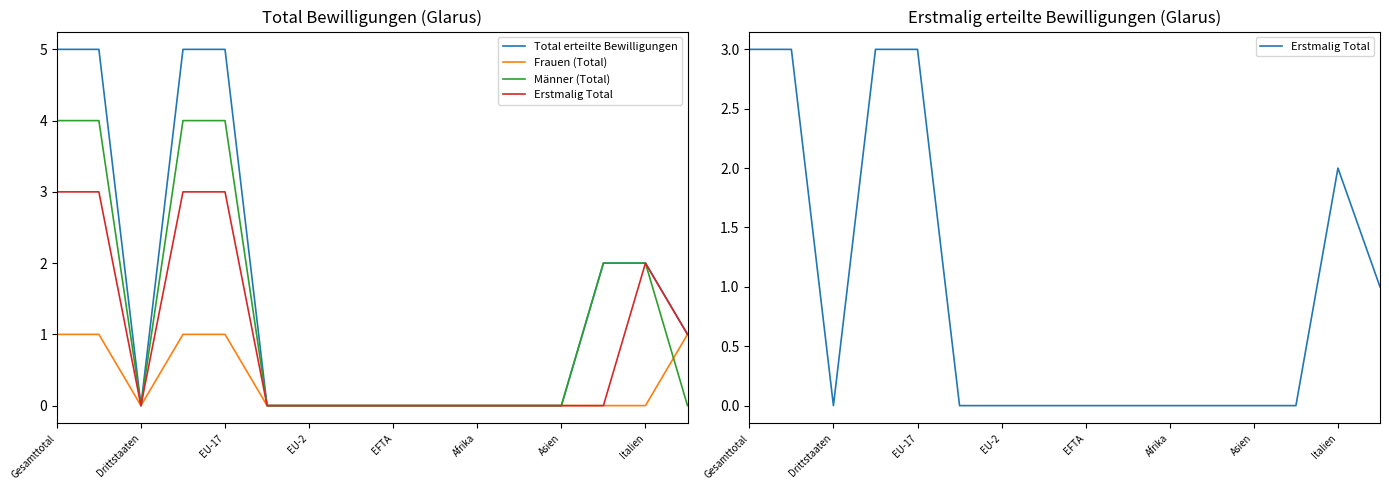

True or false: Erstmalig Total has a value of 0 at Afrika.

True